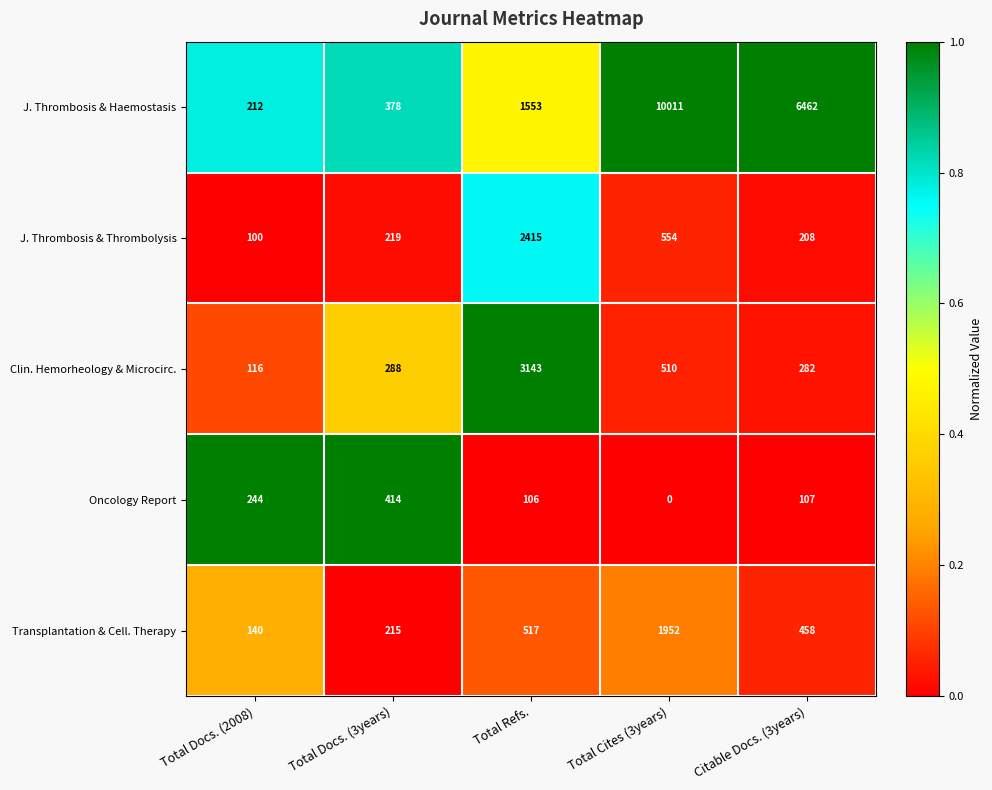

The J. Thrombosis & Thrombolysis series shows 2415 at Total Refs.. True or false?

True